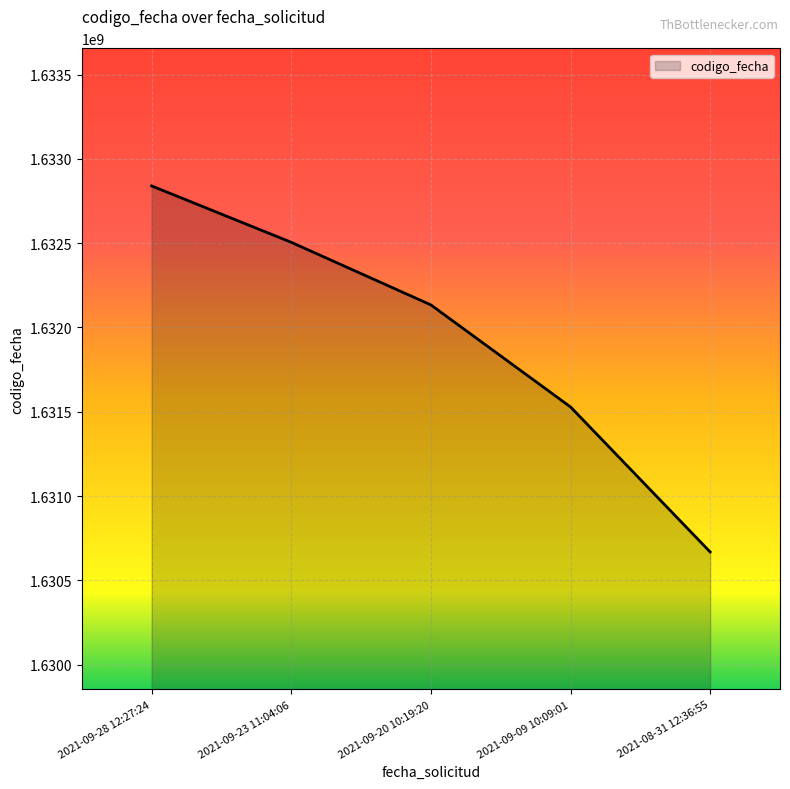

How many distinct data groups are displayed?

1